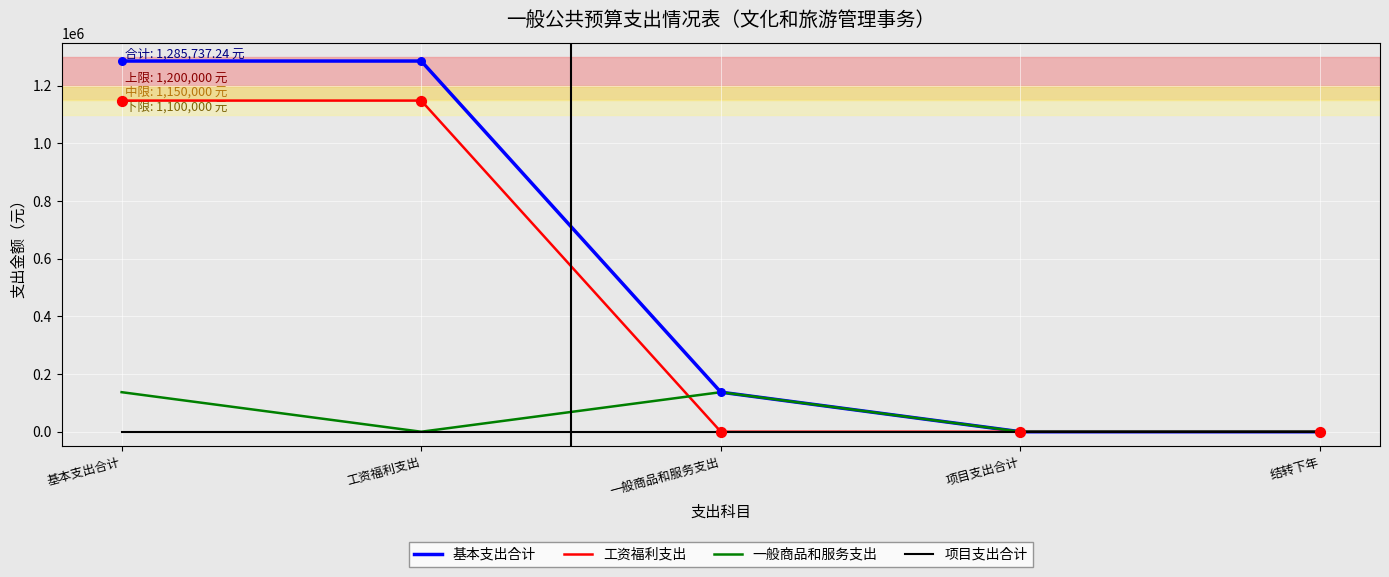

What are all the series names shown in the legend?

基本支出合计, 工资福利支出, 一般商品和服务支出, 项目支出合计